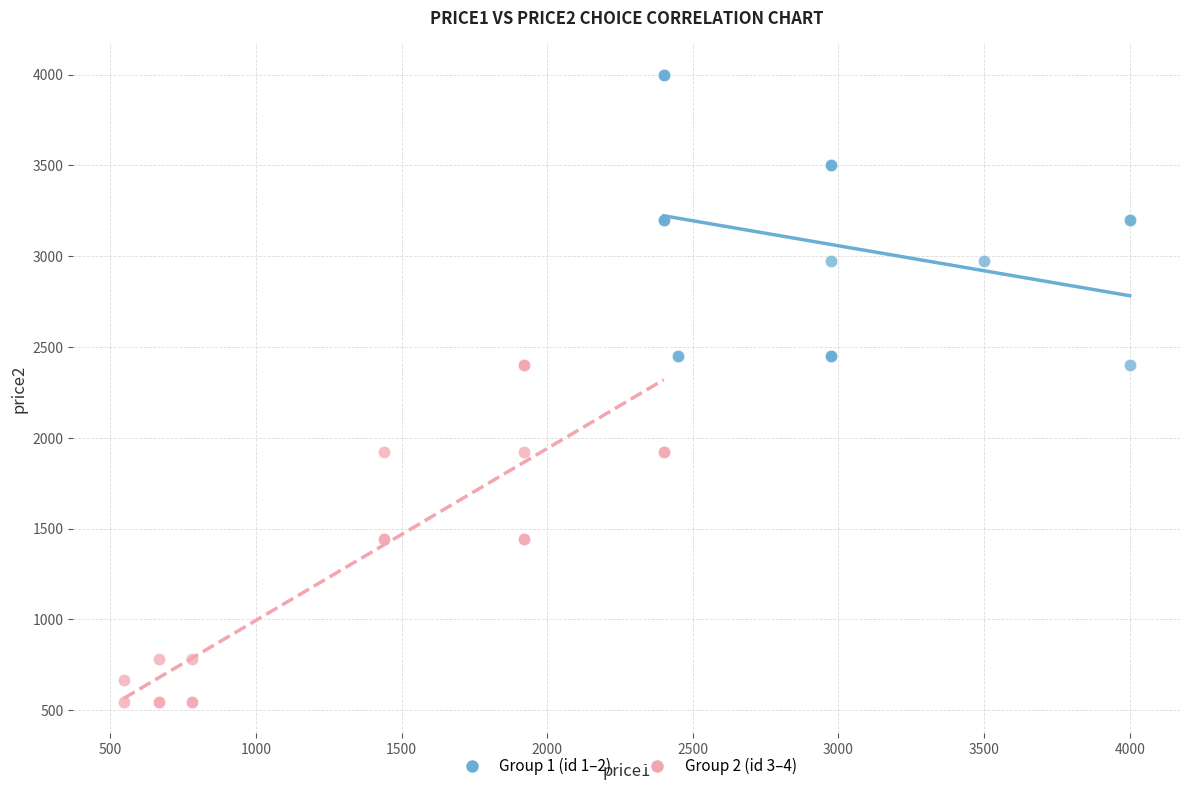

Which series reaches the minimum Y coordinate?

Group 2 (id 3–4)